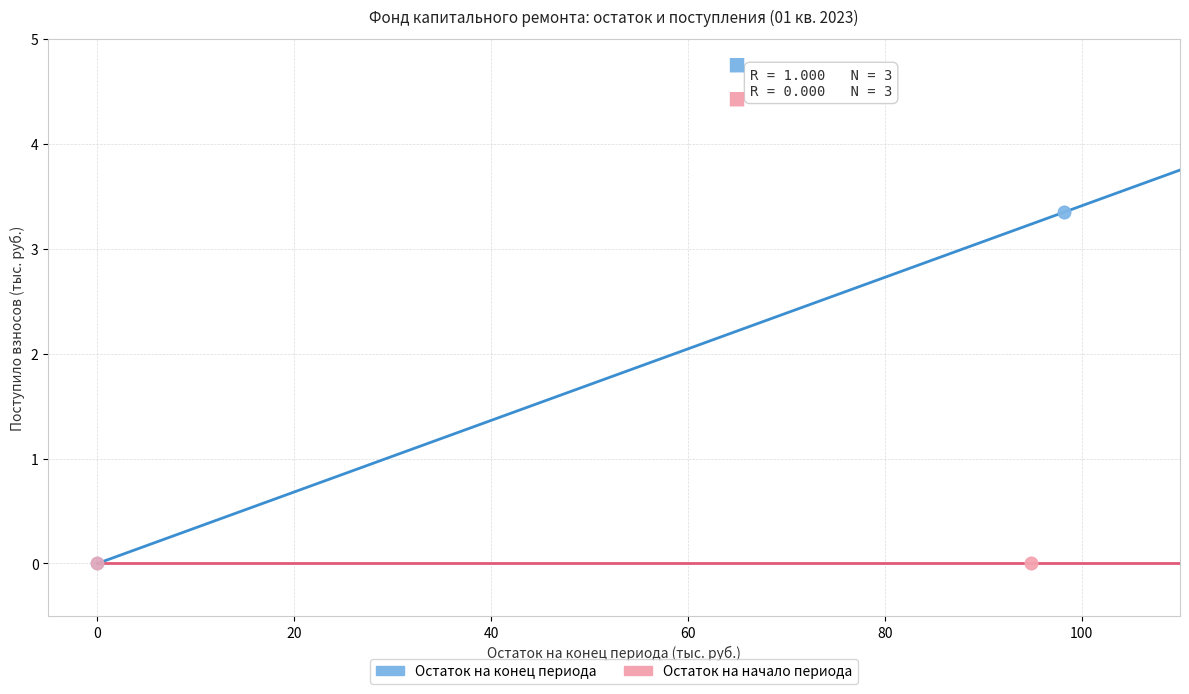

Which series contains the highest Y value?

Остаток на конец периода